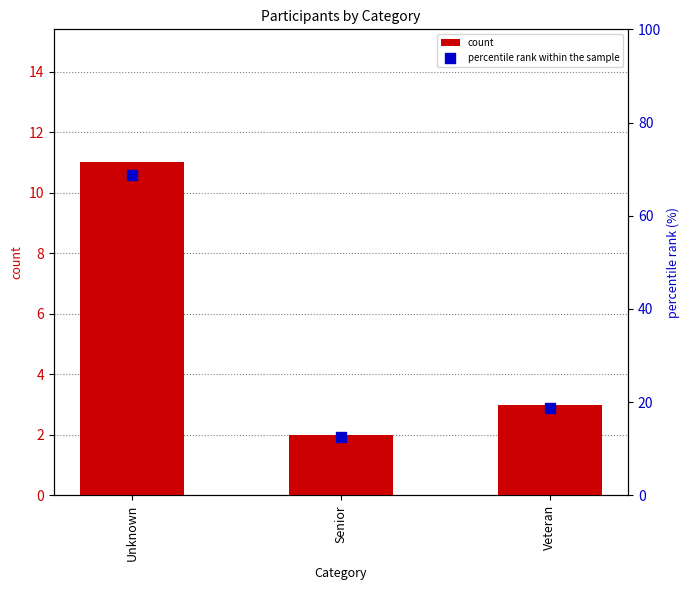

Which series has the largest total across all categories?

percentile rank within the sample